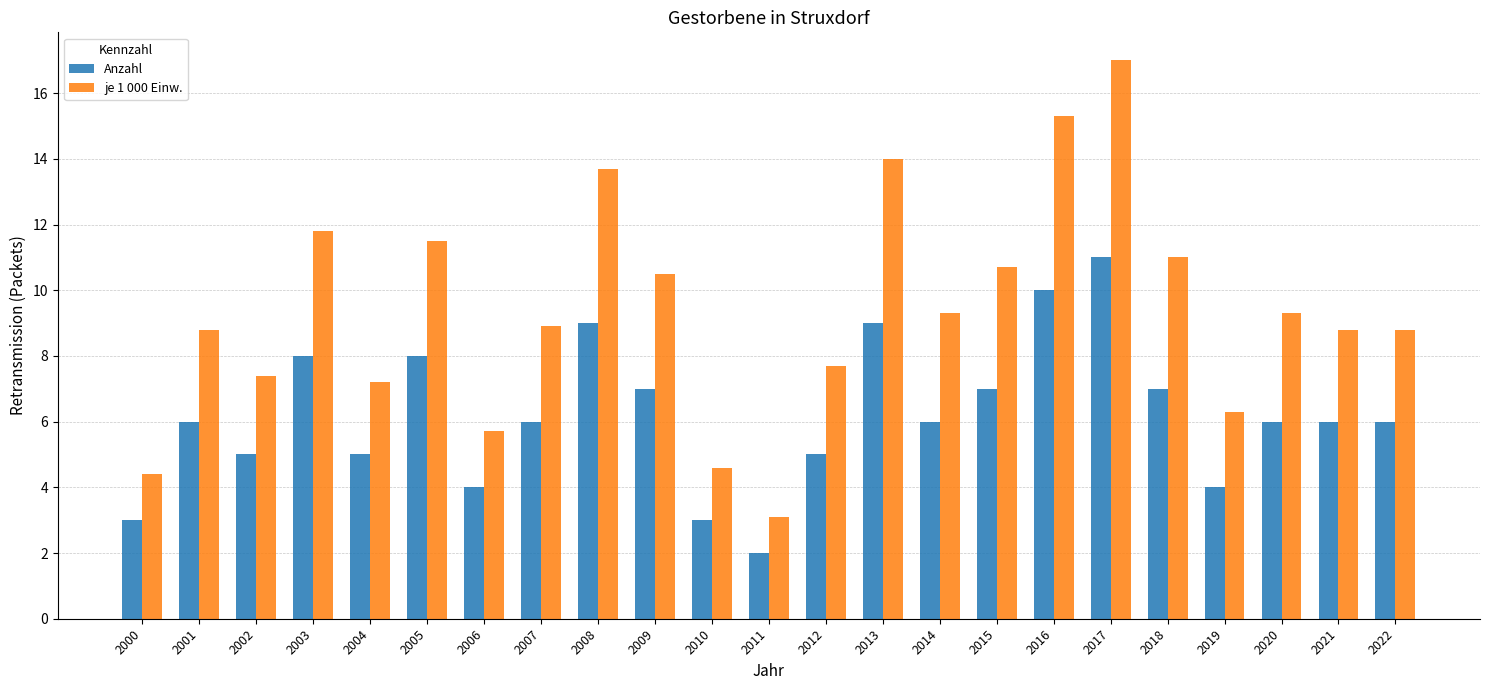

At how many categories does at least one series exceed 3?

23